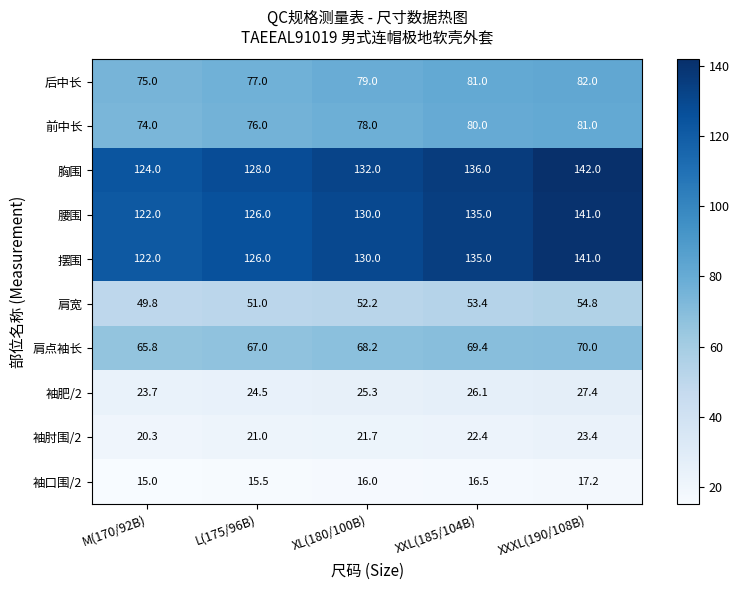

True or false: 后中长 has a value of 82.0 at XXXL(190/108B).

True